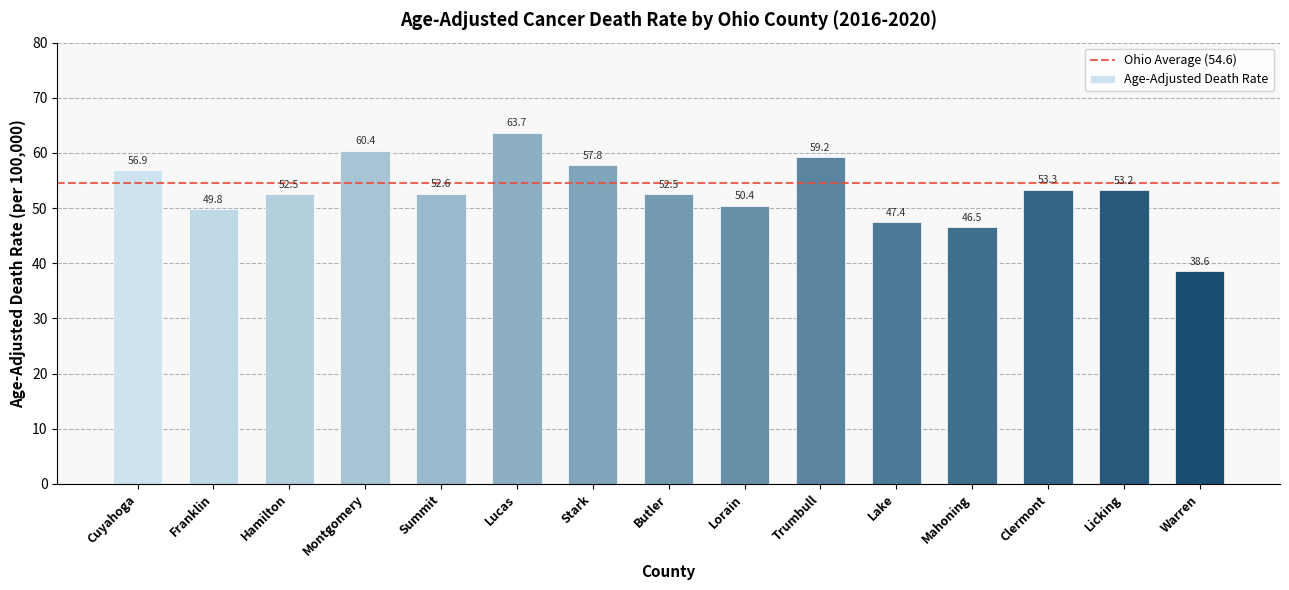

At which label does the data first exceed 52?

Cuyahoga